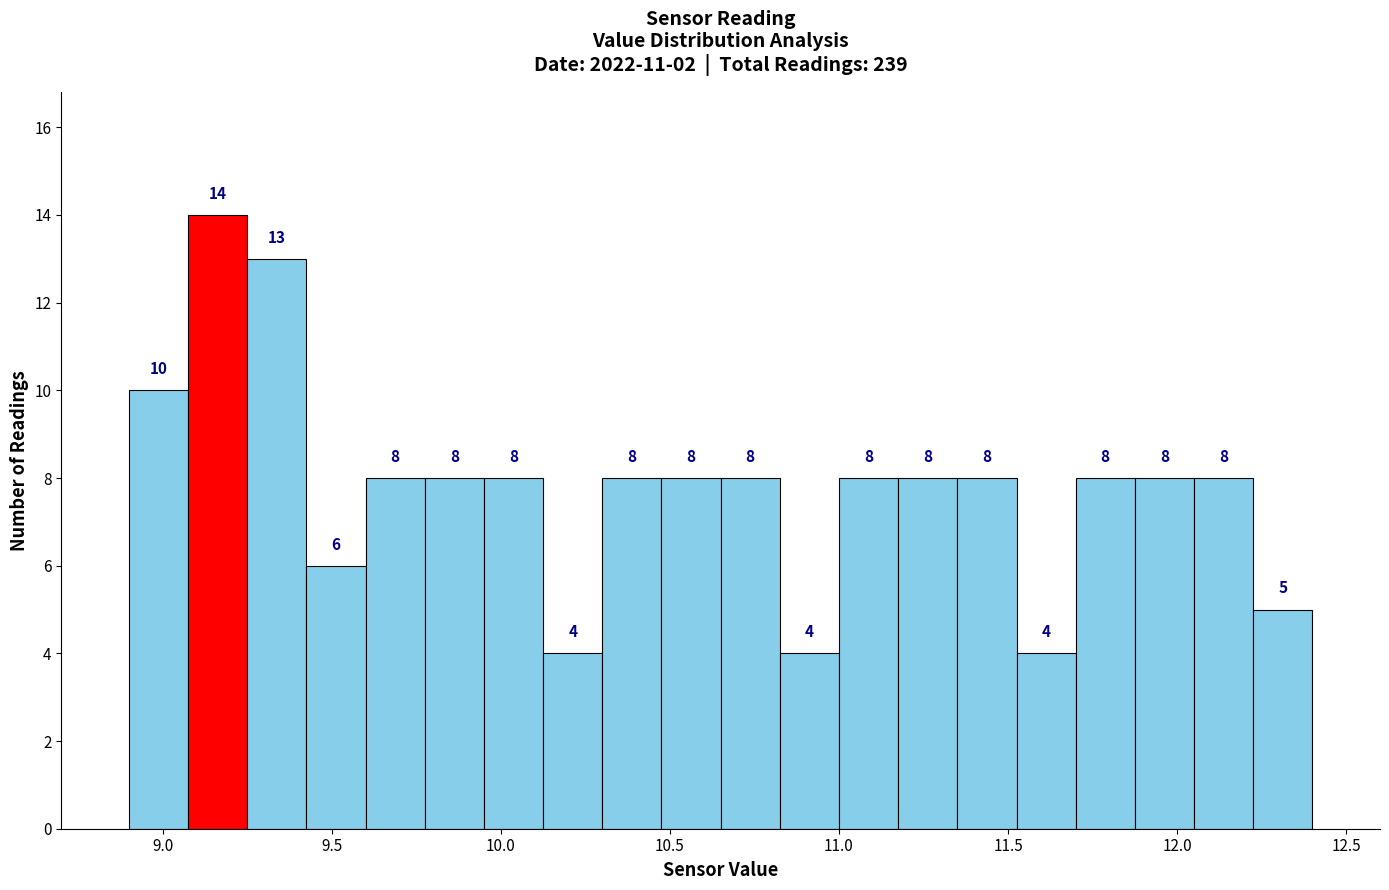

Read against the x-axis, roughly where is the centre of the tallest bar?

9.15